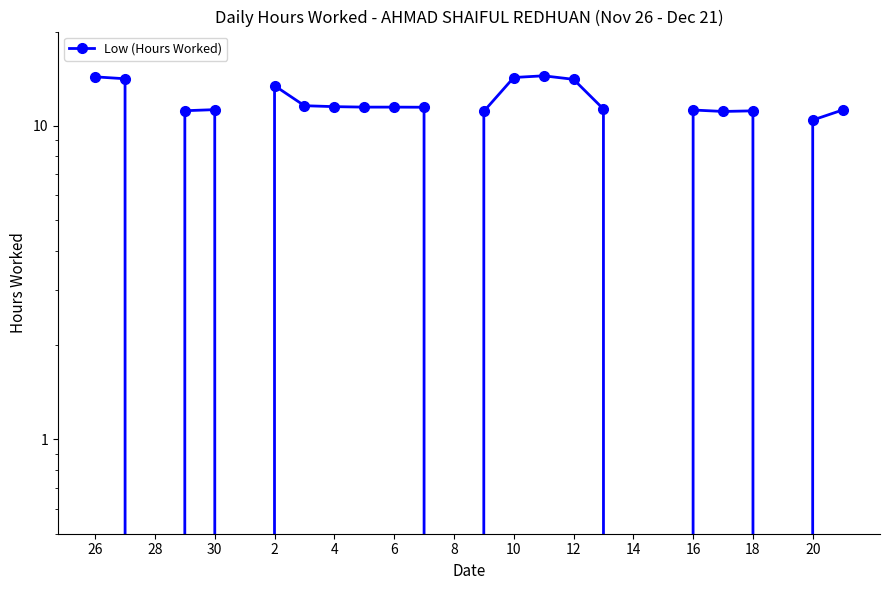

Reading left to right, extract all data points from this chart.

14.3	14.1	0.0	11.2	11.3	0.0	13.4	11.6	11.5	11.5	11.5	11.5	0.0	11.1	14.3	14.4	14.1	11.3	0.0	0.0	11.2	11.1	11.2	0.0	10.4	11.2